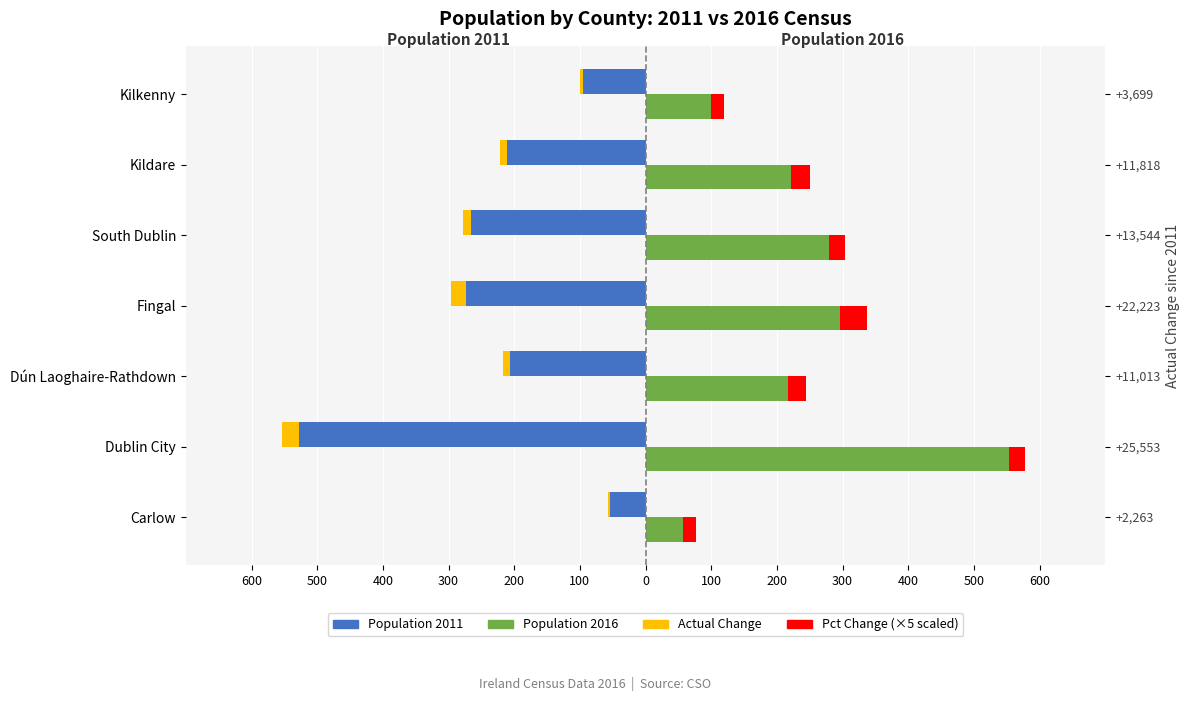

Is it true that Population 2016 equals 222.1 at Kildare?

True